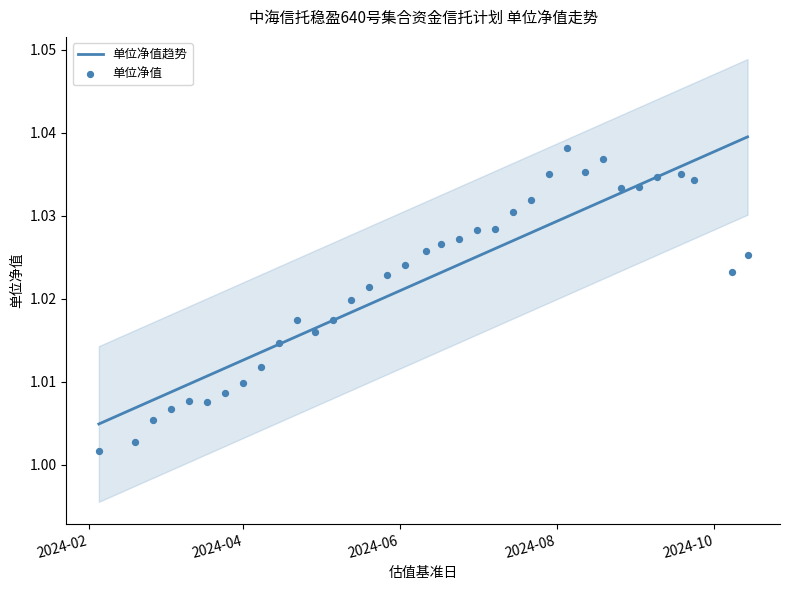

Which series has the widest spread of Y values?

单位净值